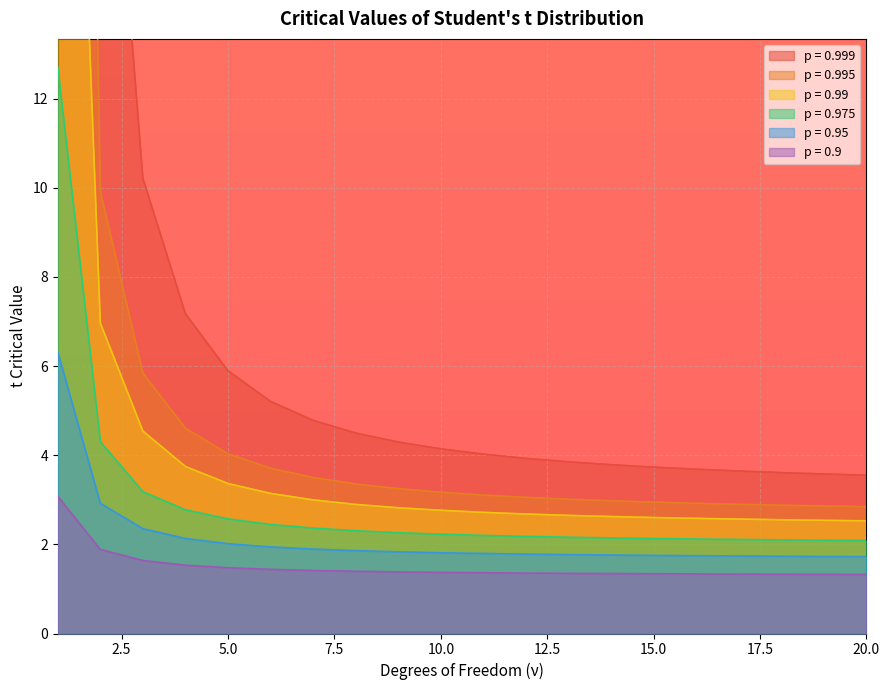

What is the minimum value for 0.99?

2.5